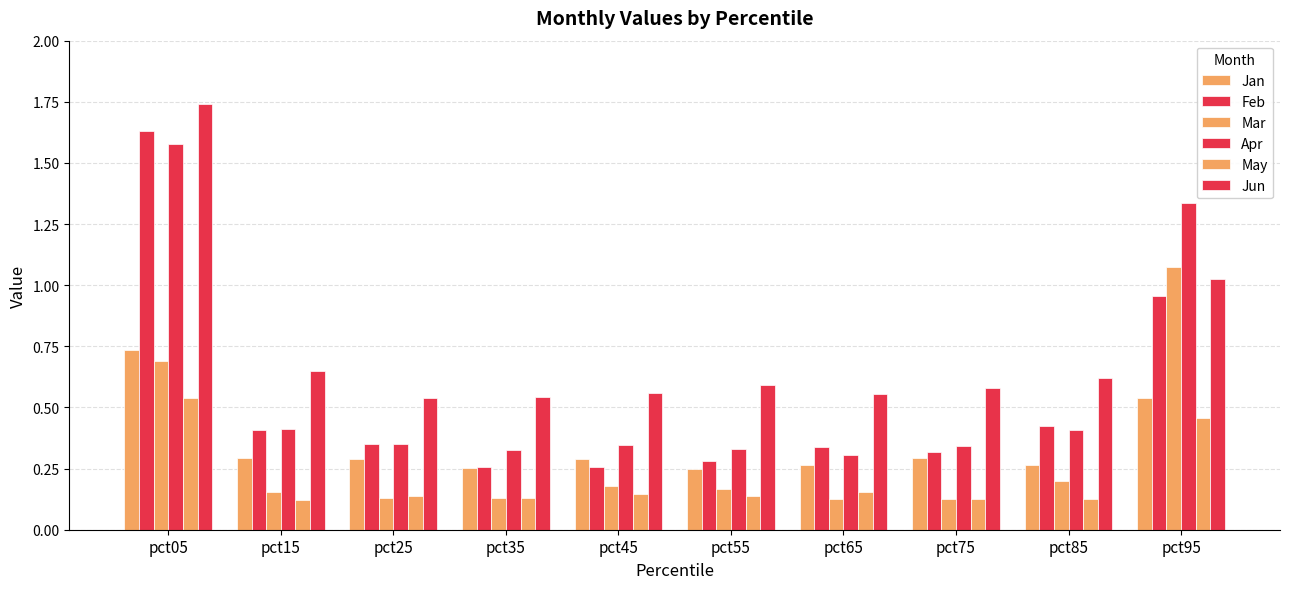

How many distinct data groups are displayed?

6